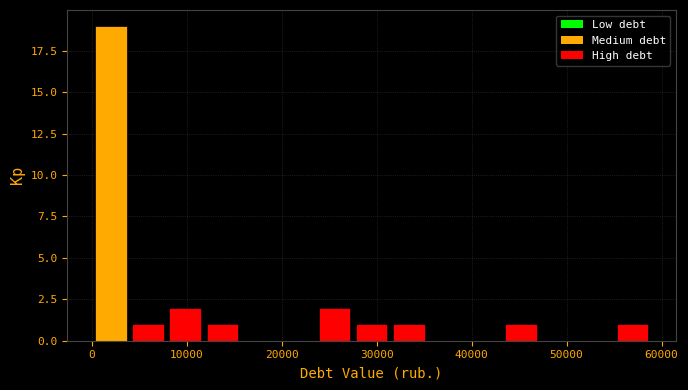

Read against the x-axis, roughly where is the centre of the tallest bar?

2000